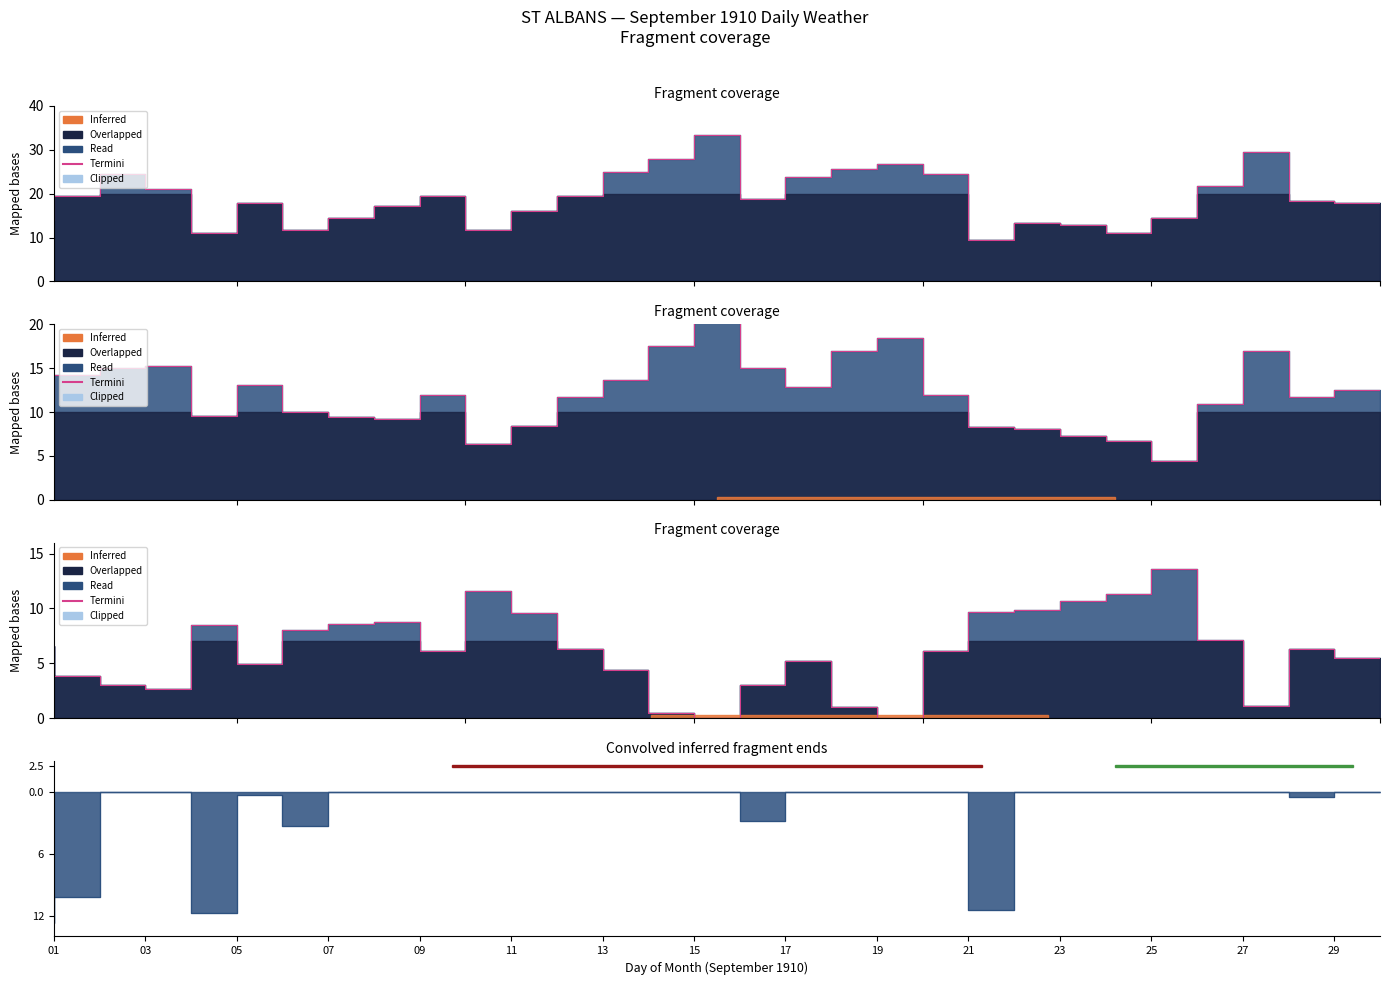

Does the chart have visible grid lines?

No